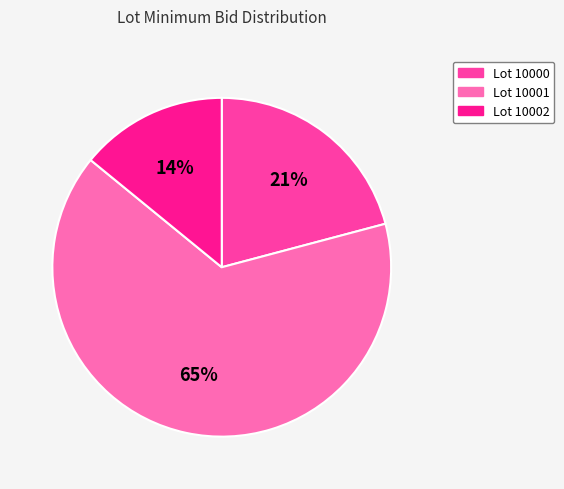

To the nearest percent, what is the average slice percentage?

33%